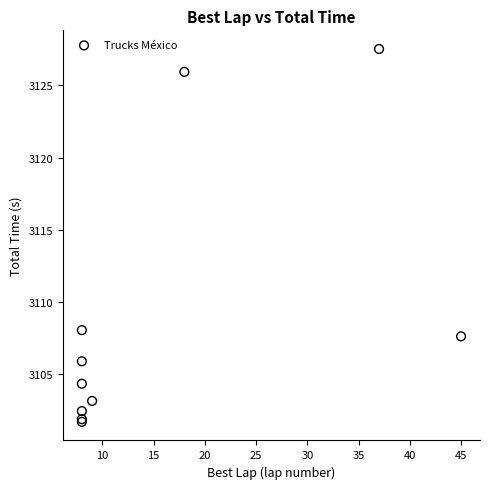

What Y value in the scatter plot is closest to 3114?

3108.0